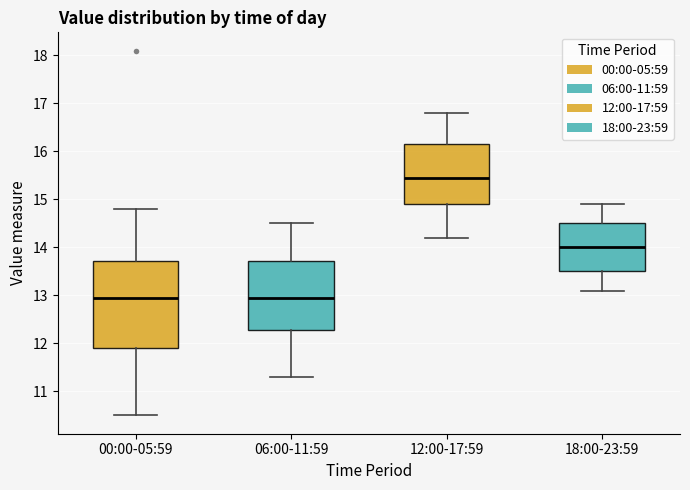

Reading left to right, read every box against the y-axis: the position of its median line, the range the box covers, and the ends of its whiskers. The values are not printed on the chart, so give them approximately, as read against the axis.

00:00-05:59: median 13.0, box 11.9 to 13.7, whiskers 10.5 to 14.8
06:00-11:59: median 13.0, box 12.3 to 13.7, whiskers 11.3 to 14.5
12:00-17:59: median 15.5, box 14.9 to 16.2, whiskers 14.2 to 16.8
18:00-23:59: median 14.0, box 13.5 to 14.5, whiskers 13.1 to 14.9